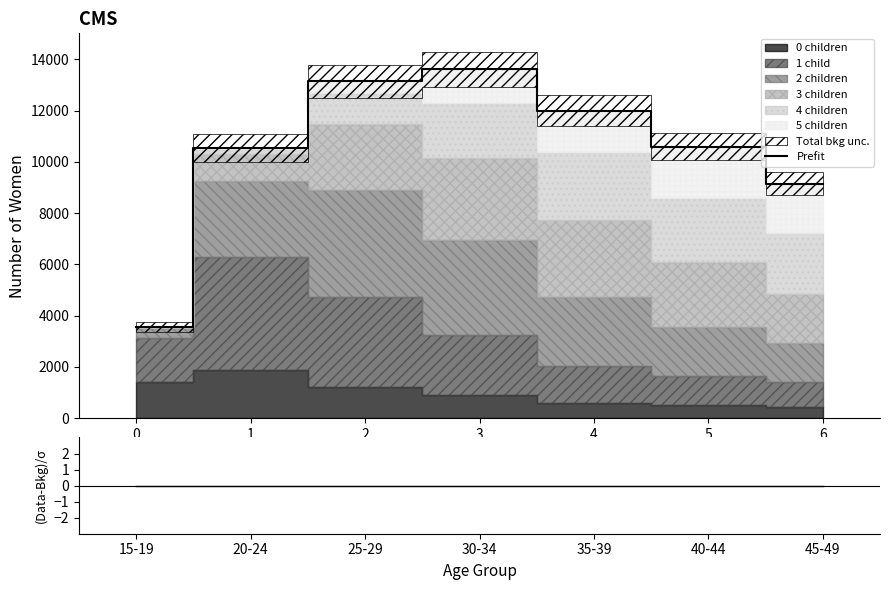

The value of Prefit at 6 is 13012. True or false?

False